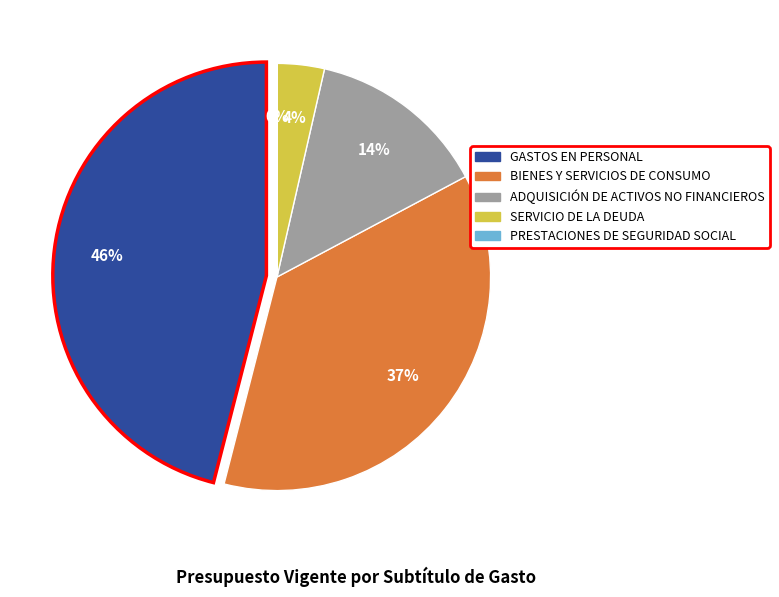

To the nearest percent, what is the difference between the BIENES Y SERVICIOS DE CONSUMO and SERVICIO DE LA DEUDA slice percentages?

33%